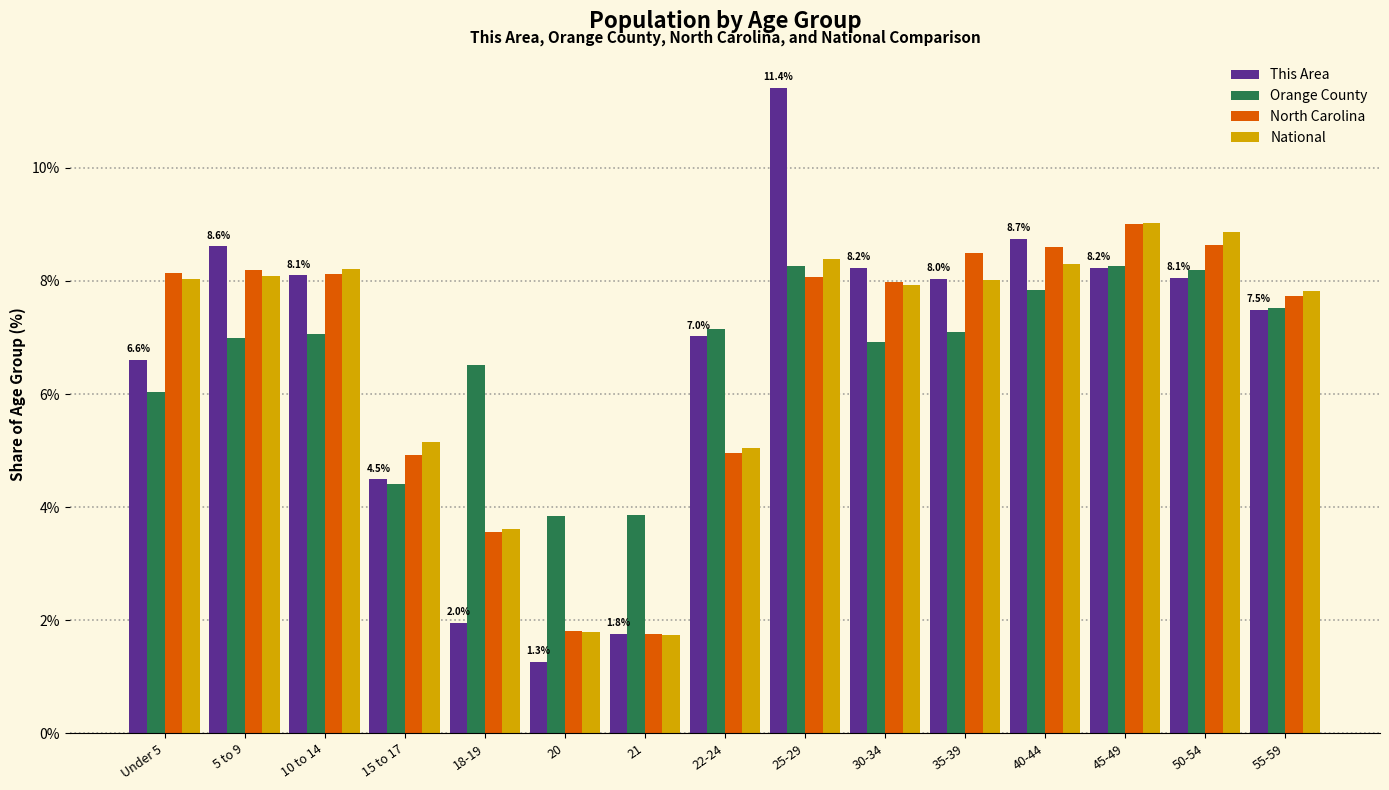

Is it true that North Carolina equals 8.6 at 50-54?

True